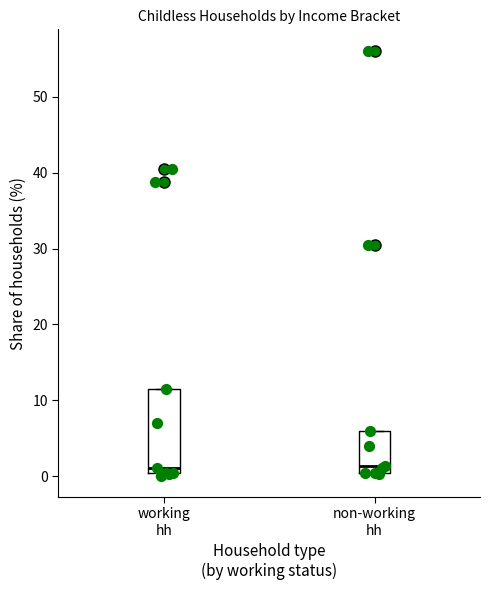

Reading left to right, read every box against the y-axis: the position of its median line, the range the box covers, and the ends of its whiskers. The values are not printed on the chart, so give them approximately, as read against the axis.

working hh: median 1, box 0 to 12, whiskers 0 (just below the box's lower edge) to 12
non-working hh: median 1, box 0 to 6, whiskers 0 to 6